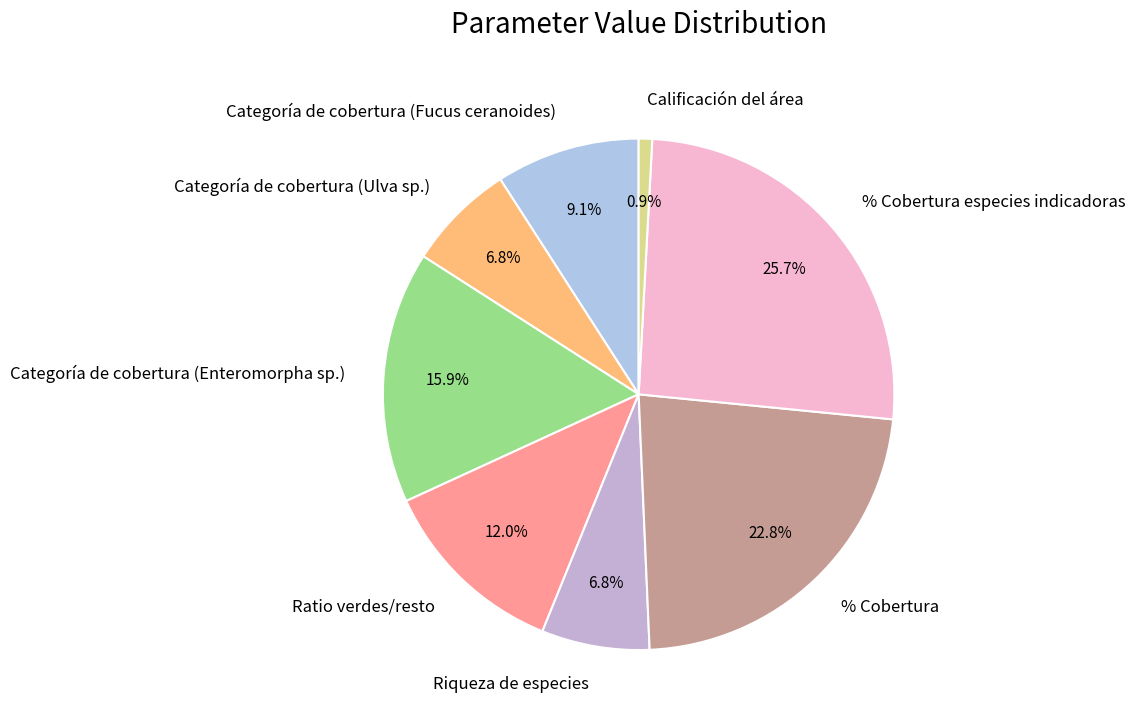

To the nearest percent, what is the difference between the Riqueza de especies and Categoría de cobertura (Enteromorpha sp.) slice percentages?

9%